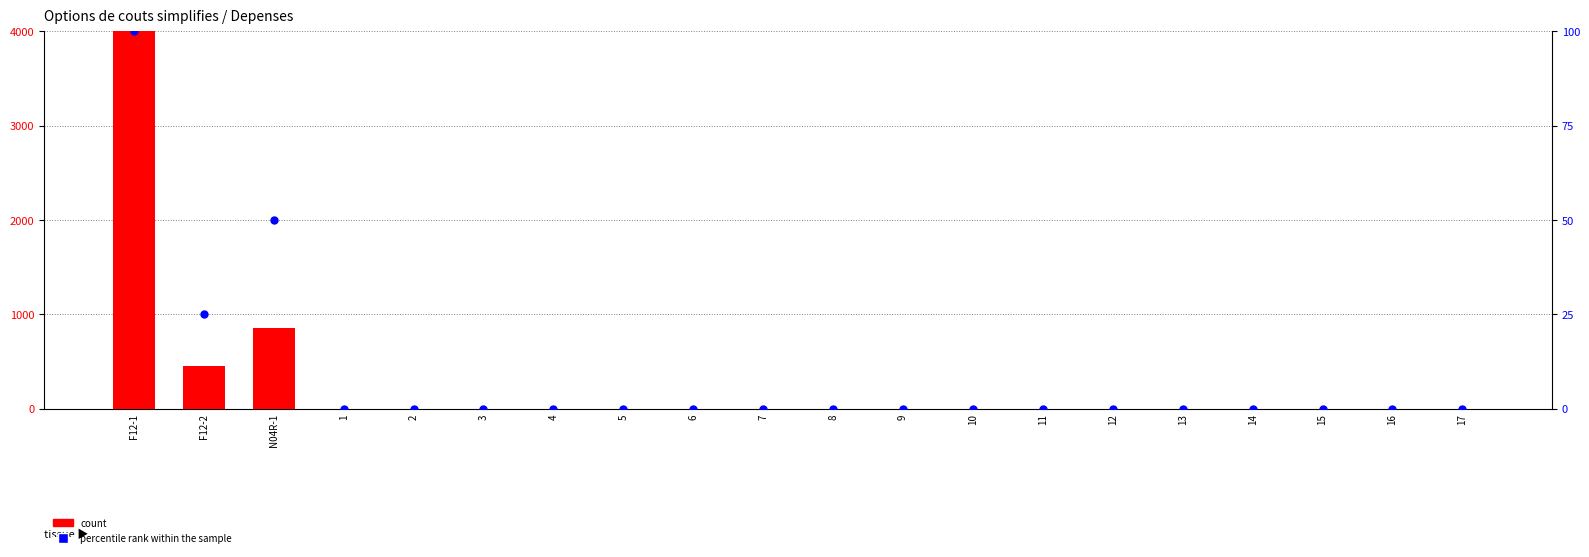

At which category is the sum across all series the highest?

F12-1